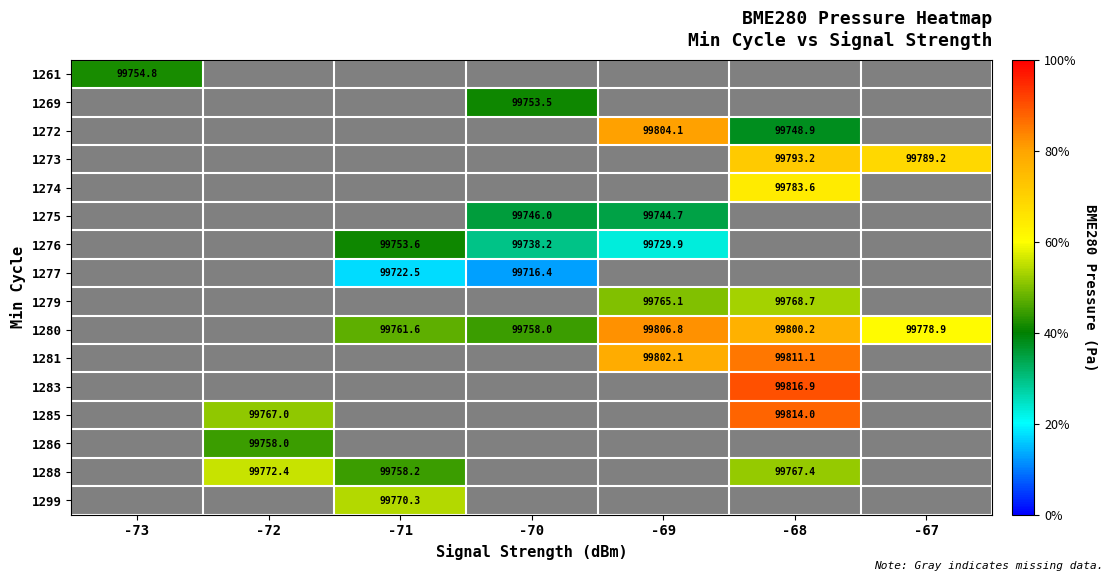

The value of 1286 at -72 is 27796.2. True or false?

False